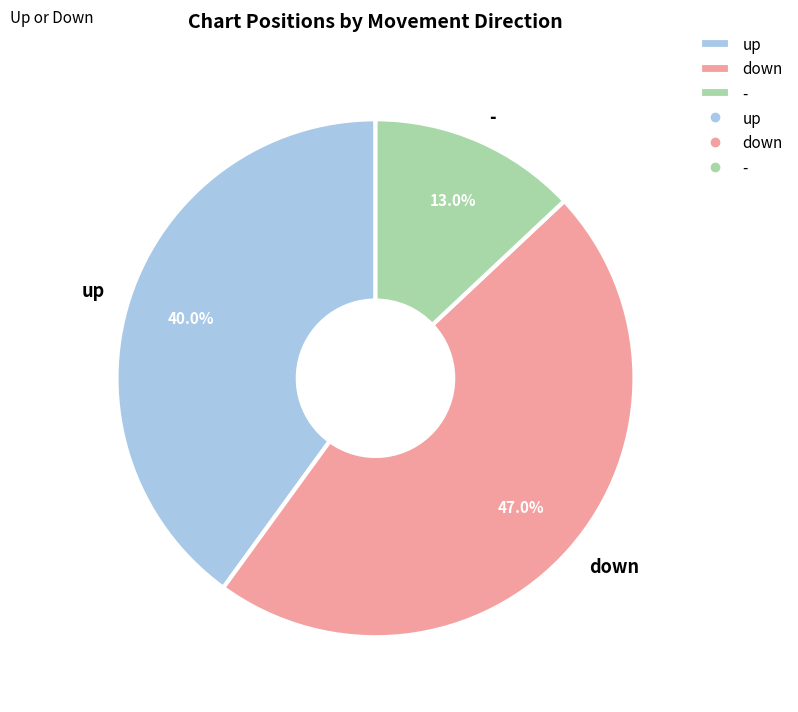

How many segments does this pie chart have?

3